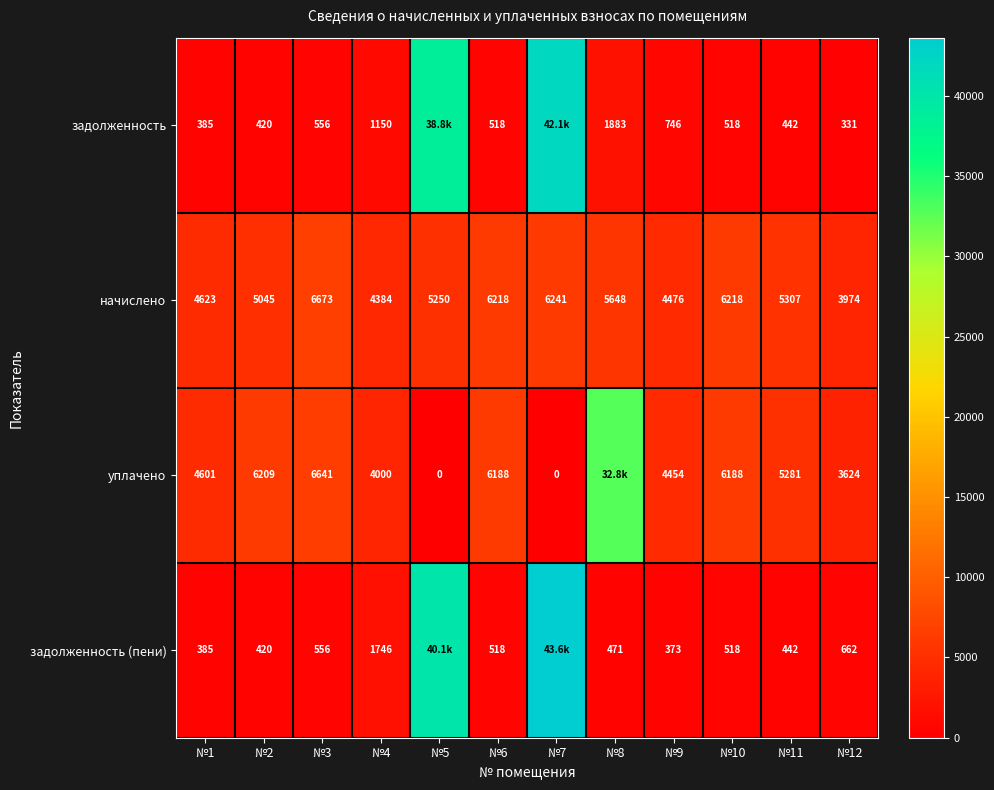

How many data points does each series have?

12